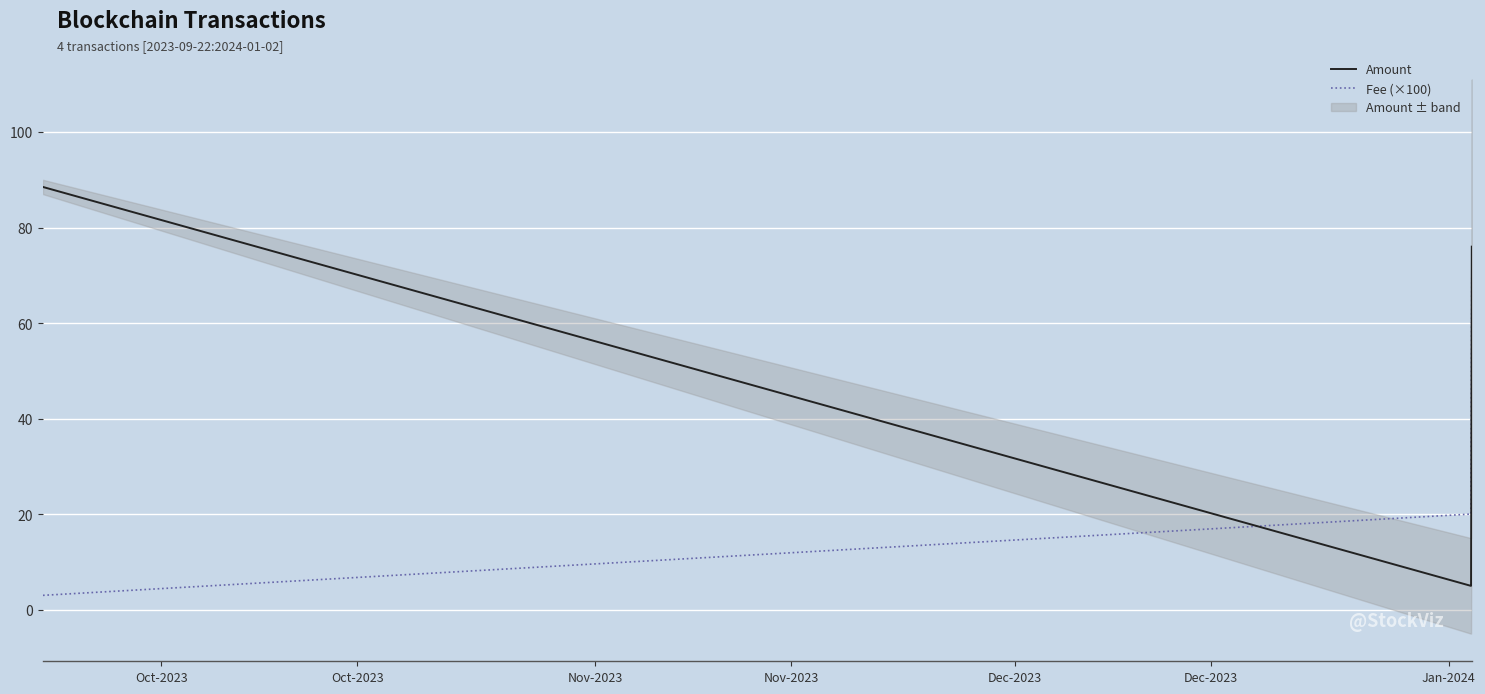

True or false: Fee (×100) and Amount intersect in this chart.

True